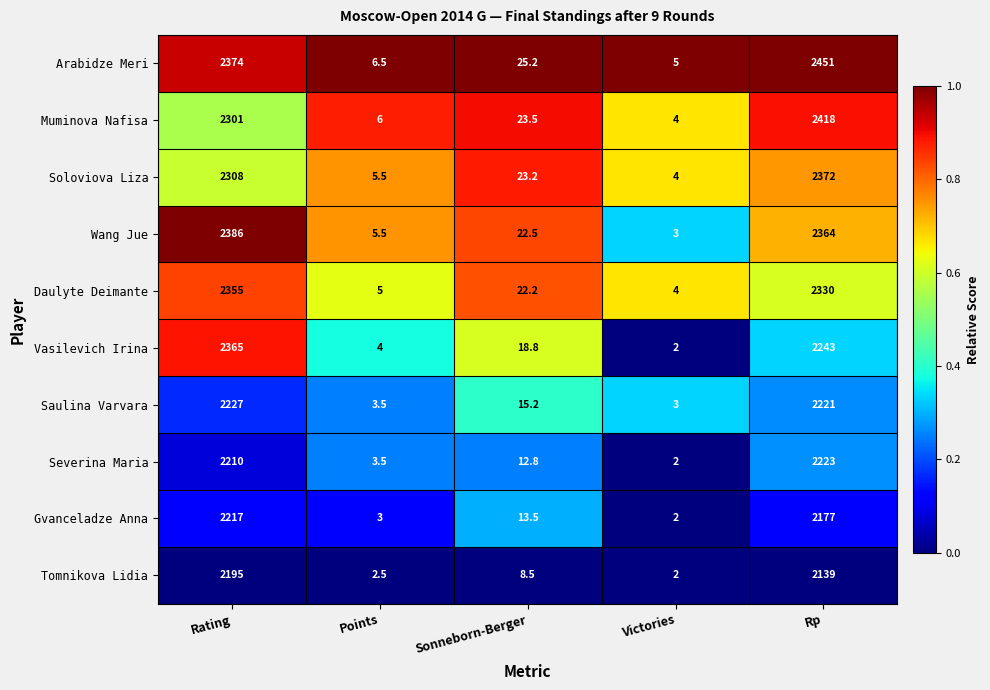

Rank the series at Rating from highest to lowest value.

Wang Jue, Arabidze Meri, Vasilevich Irina, Daulyte Deimante, Soloviova Liza, Muminova Nafisa, Saulina Varvara, Gvanceladze Anna, Severina Maria, Tomnikova Lidia